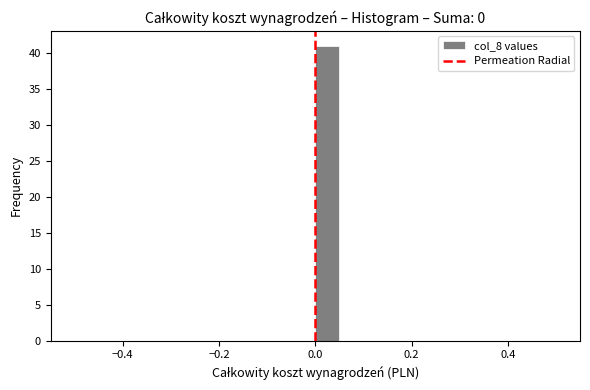

Read against the x-axis, roughly where is the centre of the tallest bar?

0.02